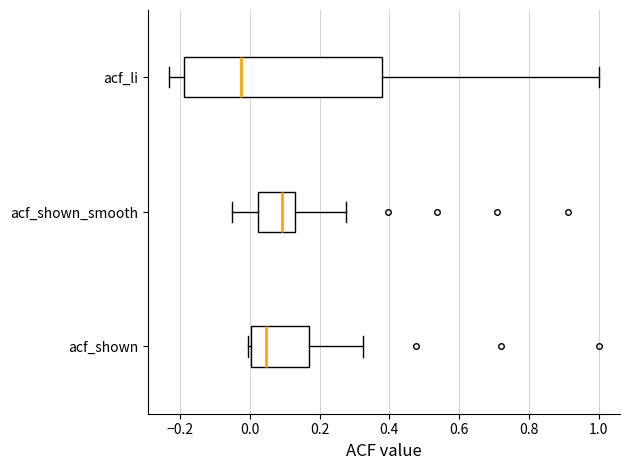

Where does the left whisker of the box for acf_li end on the x-axis? The values are not printed on the chart, so give them approximately, as read against the axis.

-0.24